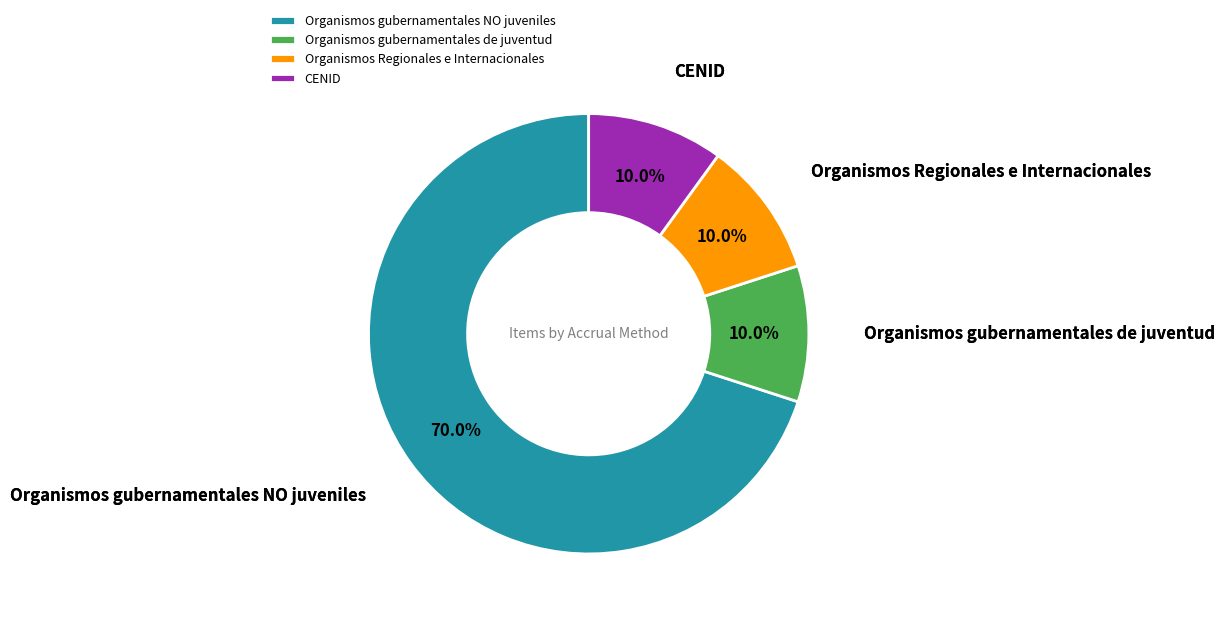

Combined, what portion of the pie is CENID and Organismos gubernamentales NO juveniles?

80.0%